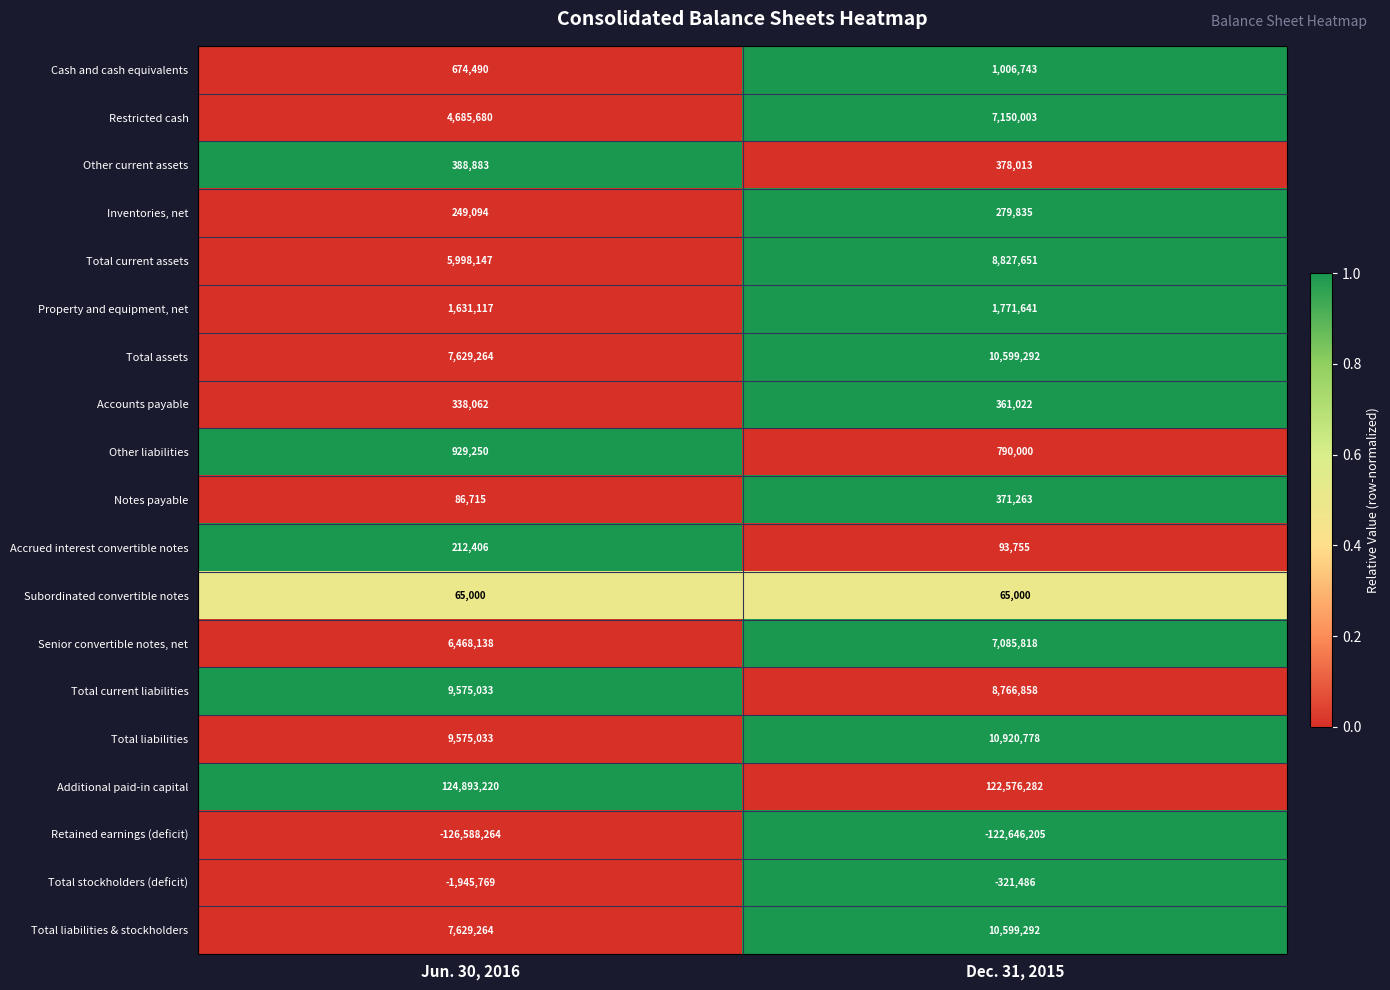

What is the total value across all series at Jun. 30, 2016?

52494763